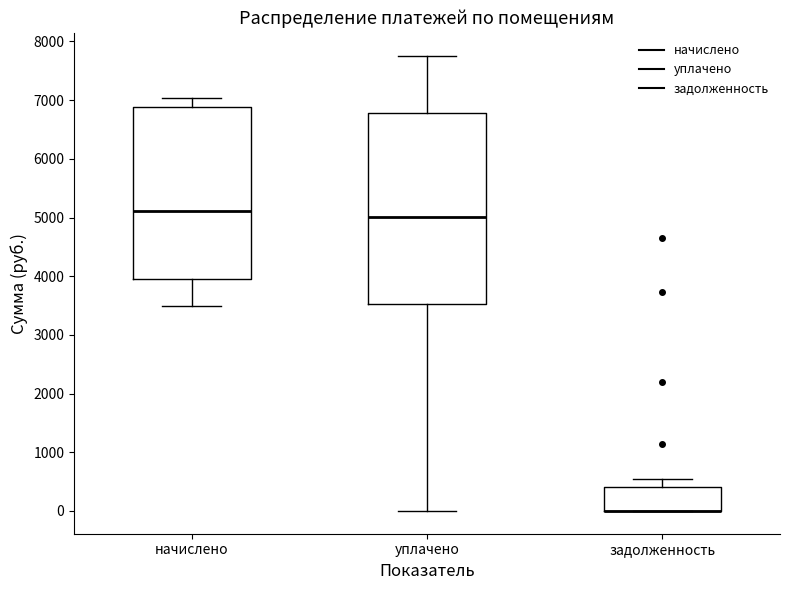

Where does the median line of the box for уплачено sit on the y-axis? The values are not printed on the chart, so give them approximately, as read against the axis.

5000